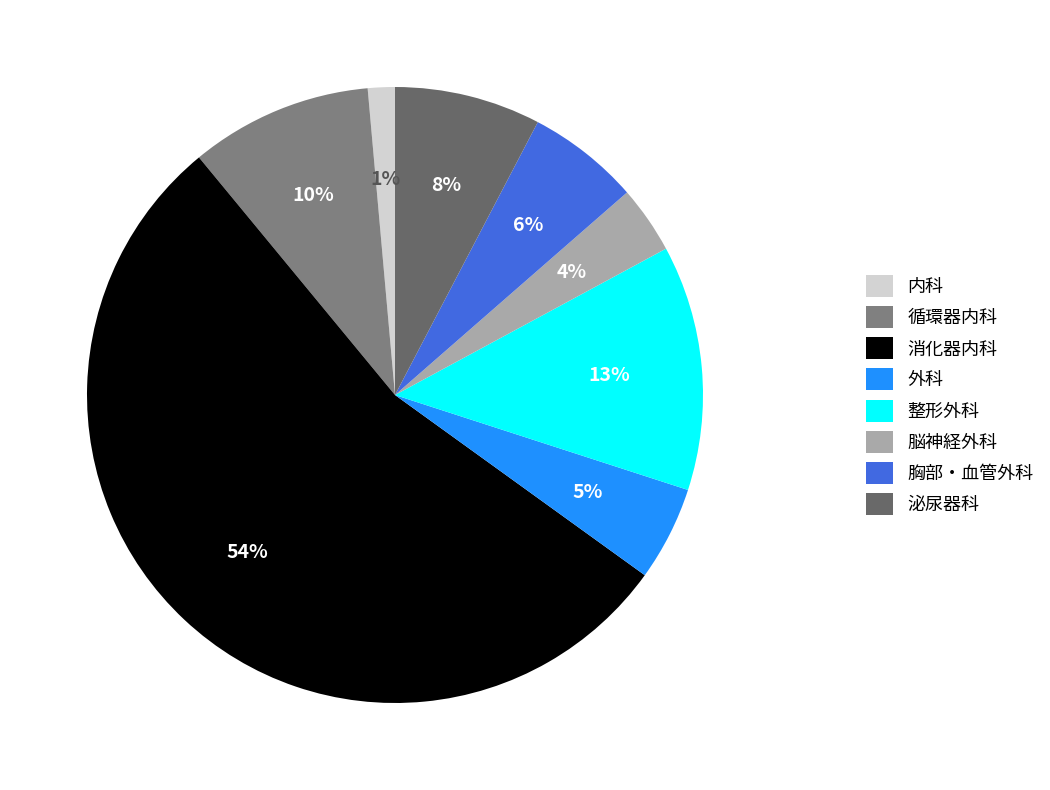

Is 胸部・血管外科 the majority of the pie?

No